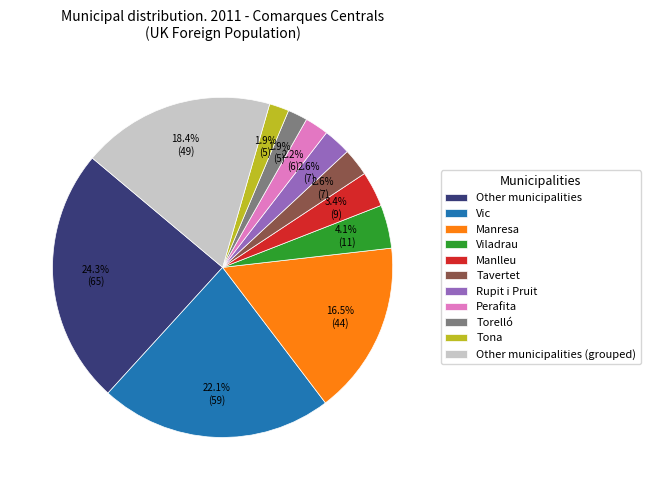

Which category has the biggest portion of the pie?

Other municipalities